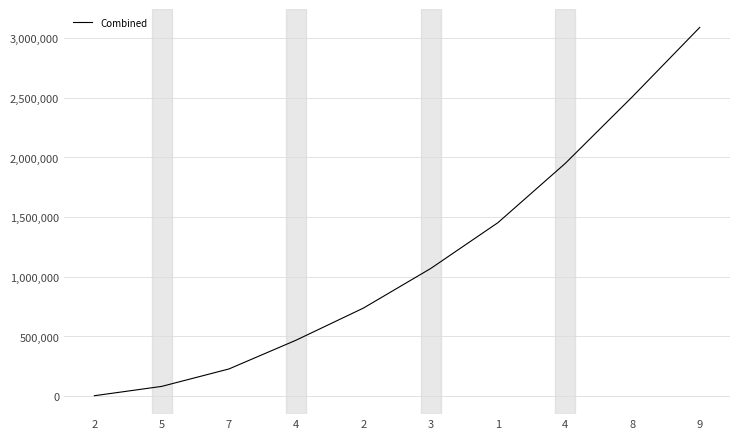

How many lines are shown in the chart?

1